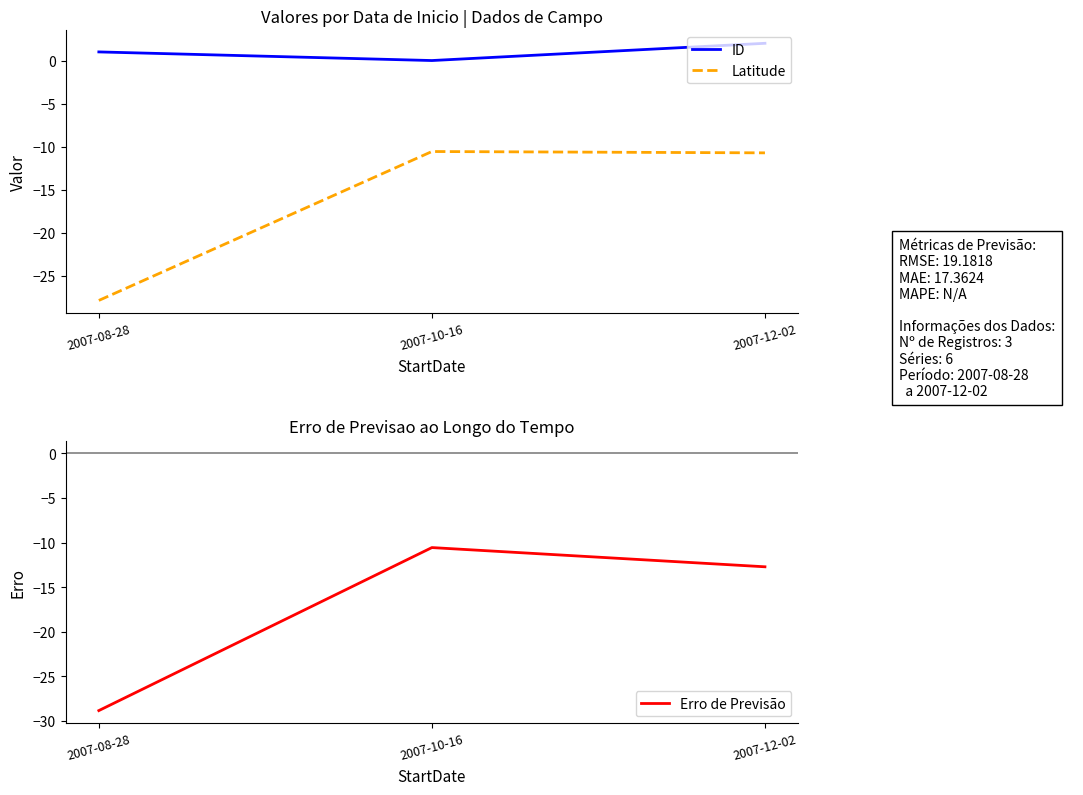

Which category has the lowest value across all series?

2007-08-28